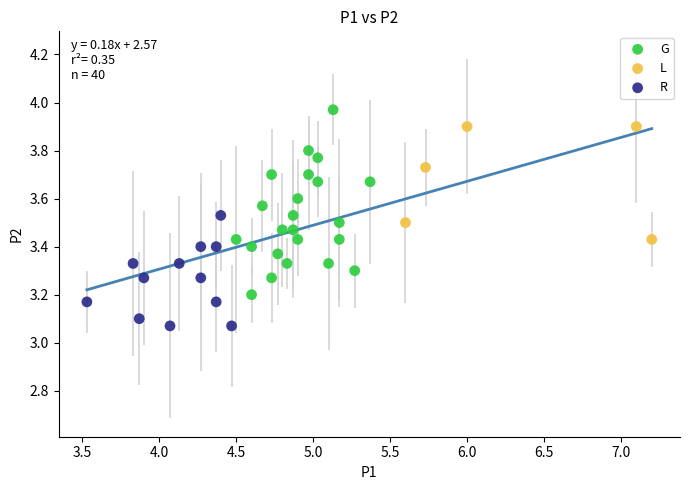

What are all the series names shown in the legend?

G, L, R